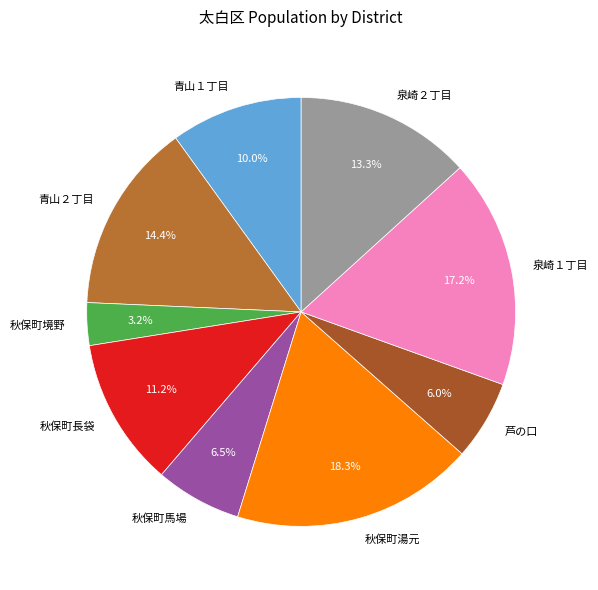

Is there a majority slice in this chart?

No